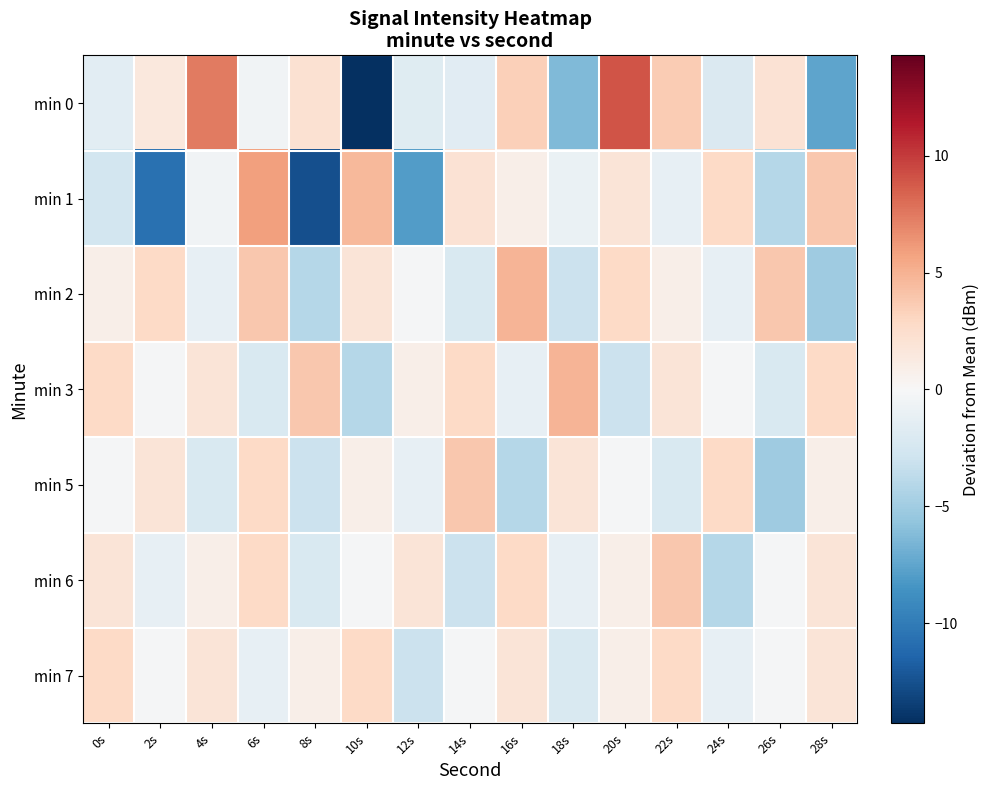

How many data points does each series have?

15